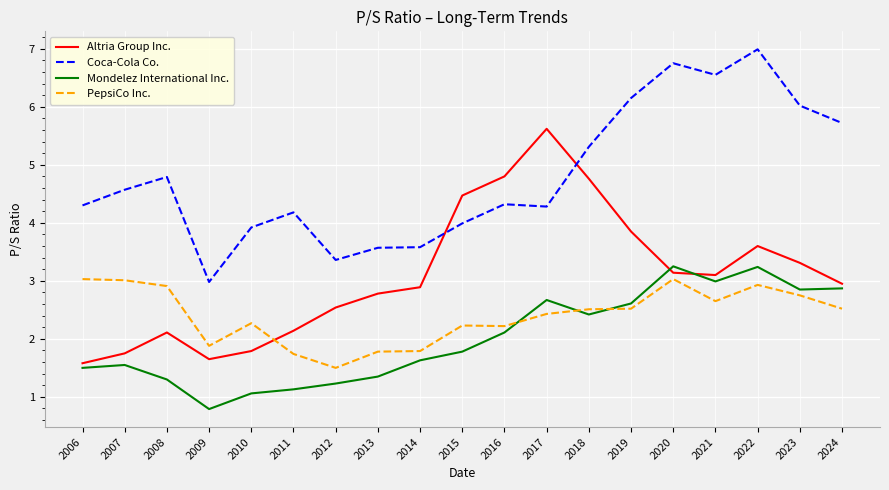

True or false: Coca-Cola Co. has more than 2 interior local peaks.

True